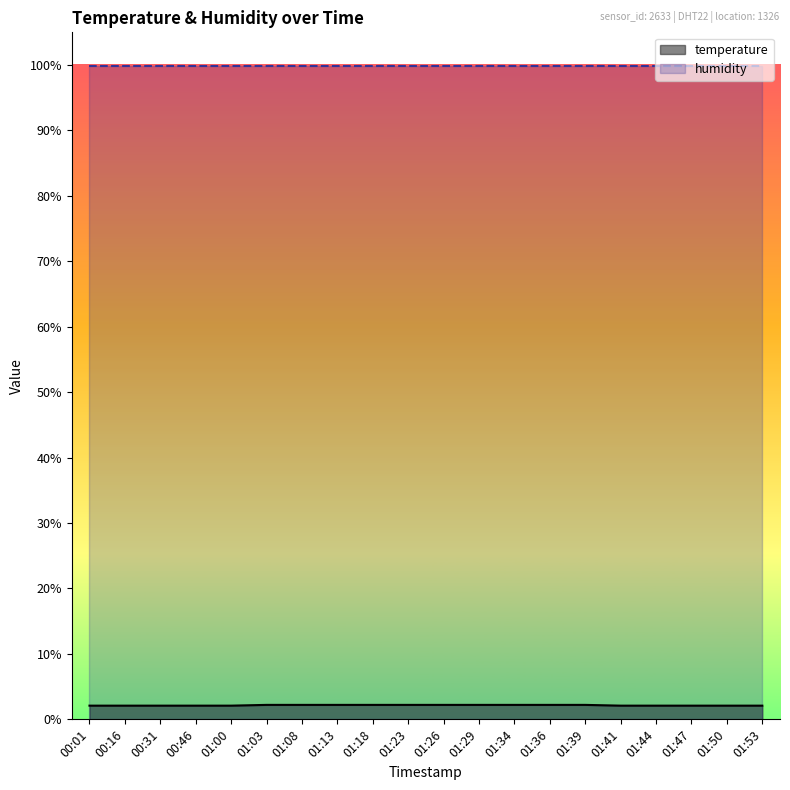

What is the value of the 17th point from the left?

2.1